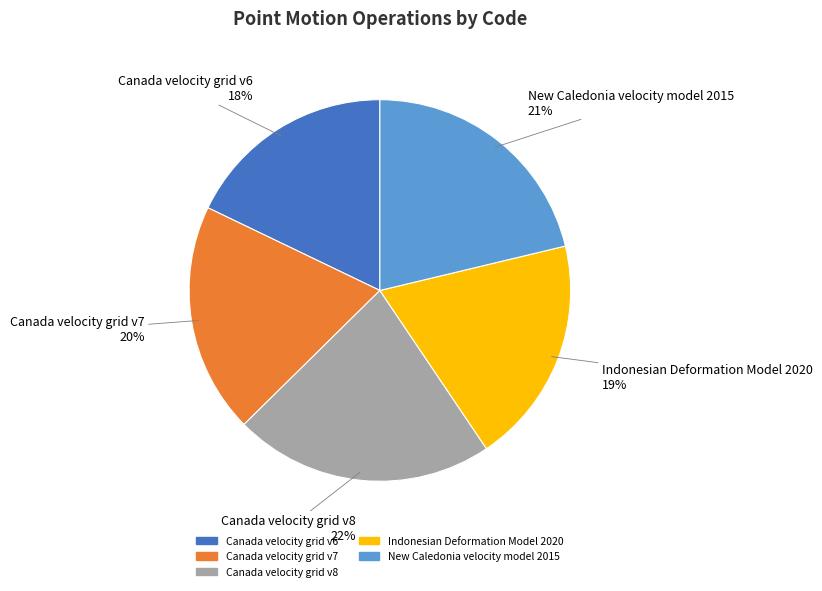

What percentage is the Canada velocity grid v8 slice, to the nearest percent?

22%